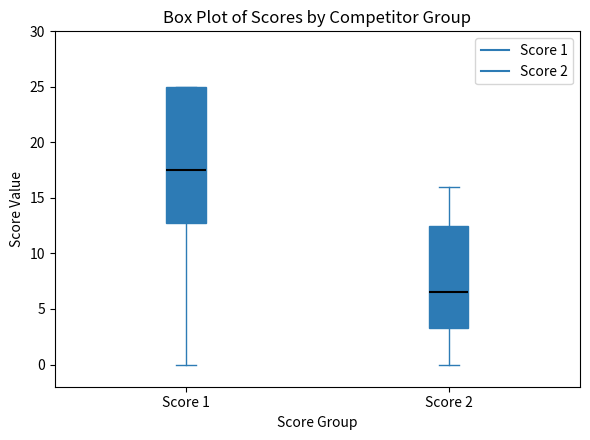

Where is the upper edge of the box for Score 1 on the y-axis? The values are not printed on the chart, so give them approximately, as read against the axis.

25.0